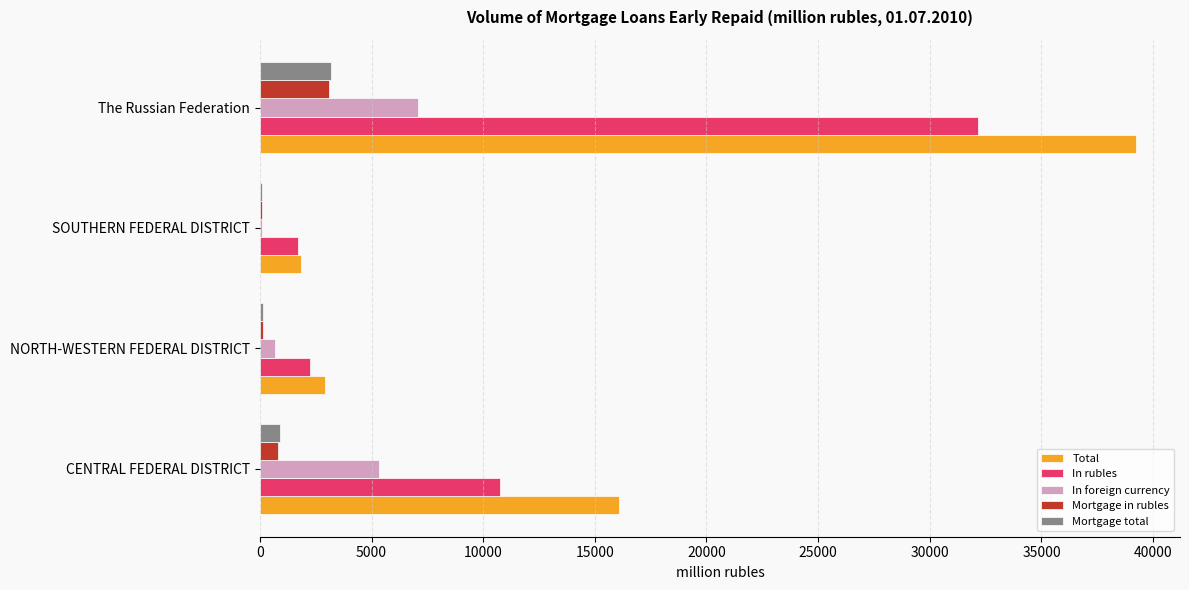

Which series has the largest total across all categories?

Total